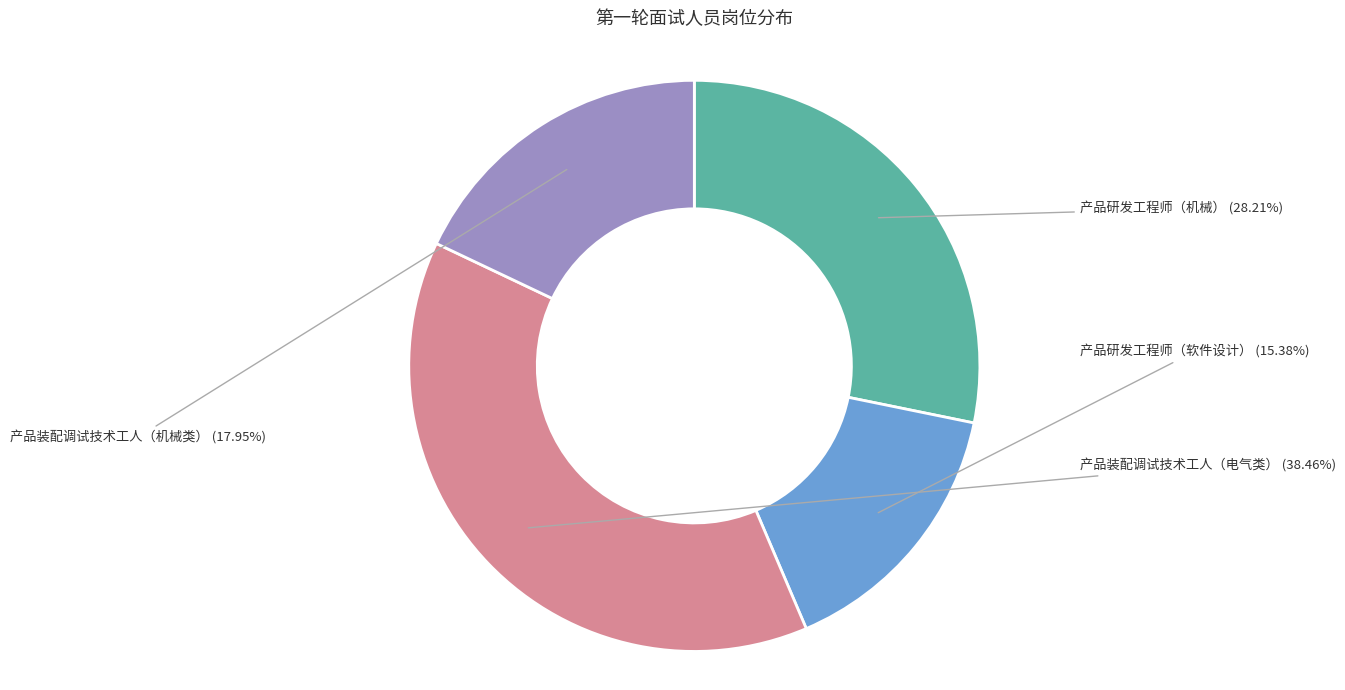

What percentage do 产品研发工程师（机械） and 产品装配调试技术工人（电气类） together represent?

66.7%